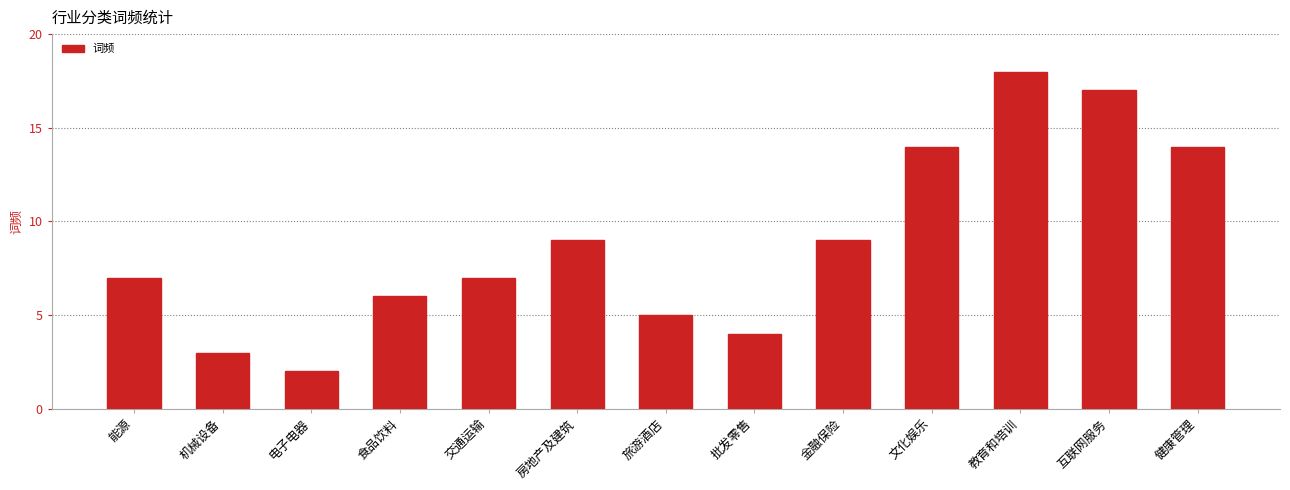

What is the smallest value displayed?

2